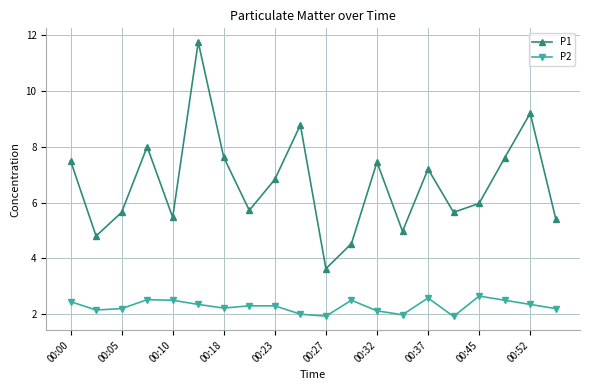

Which series has the widest spread of values?

P1